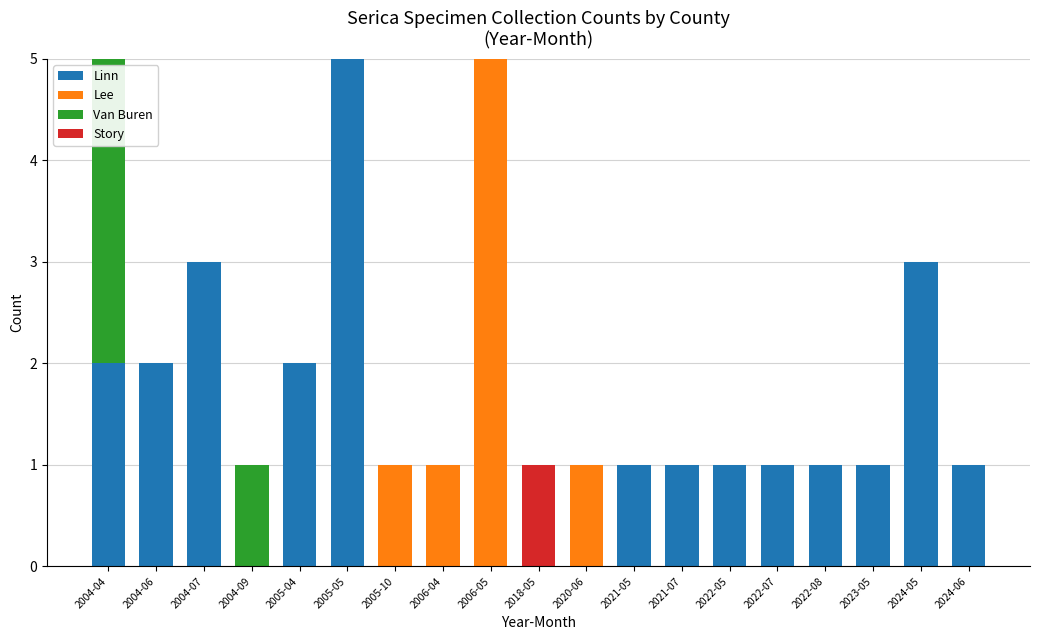

What is the maximum value for Linn?

5